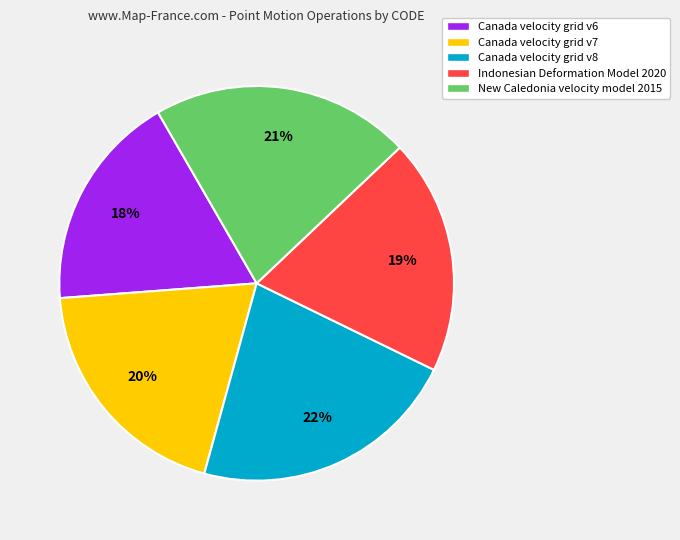

Is there a majority slice in this chart?

No